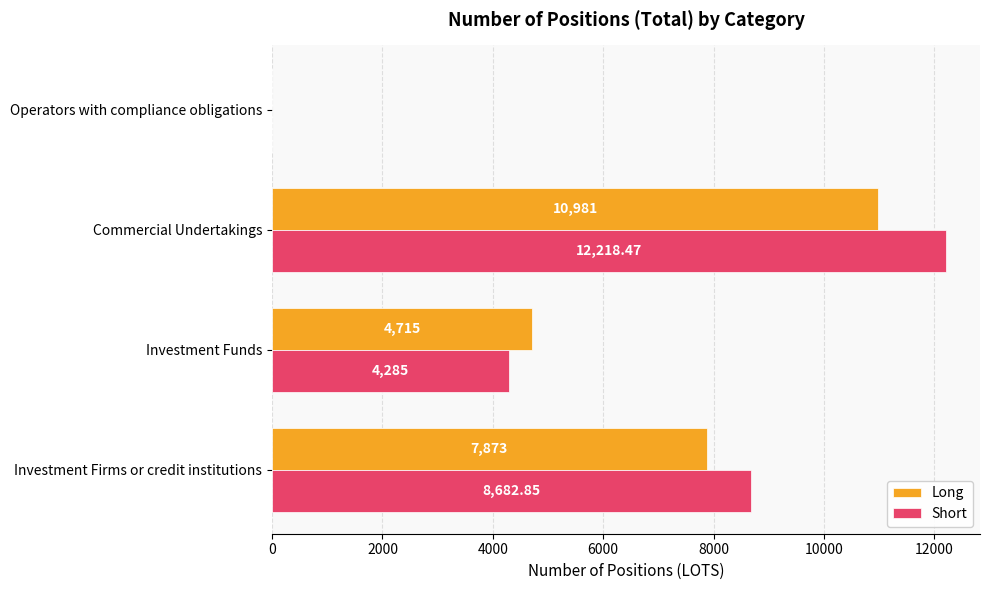

At which label is Long closest to 5490?

Investment Funds